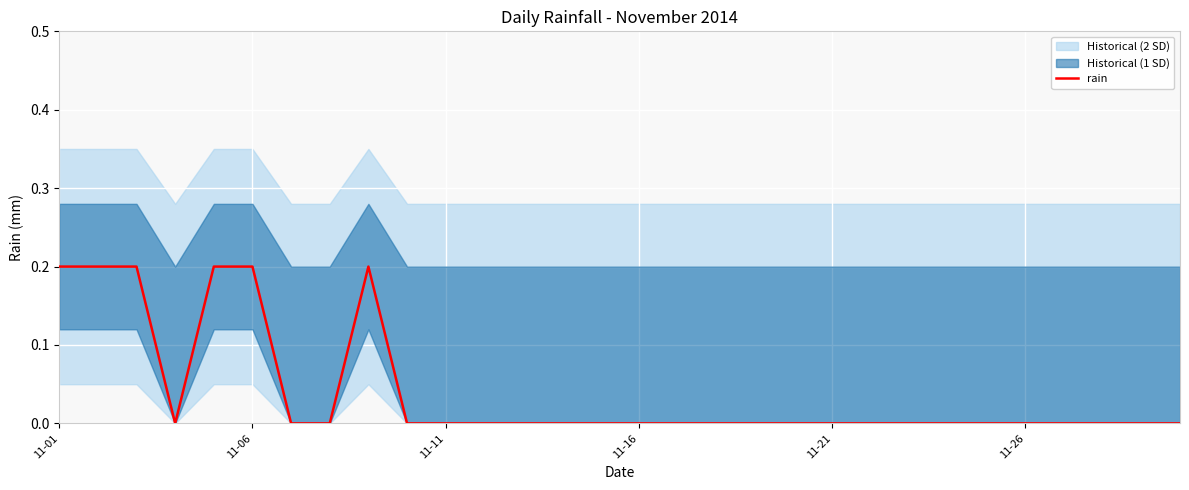

What is the difference between the second highest and second lowest values?

0.2